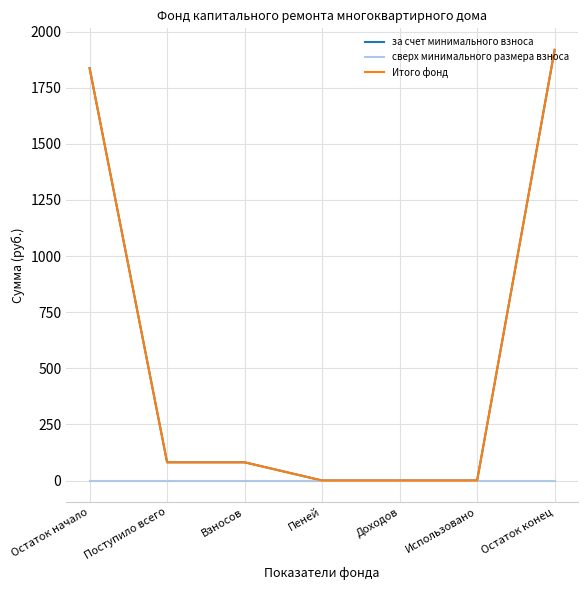

Rank the series by their maximum value, from highest to lowest.

за счет минимального взноса, Итого фонд, сверх минимального размера взноса